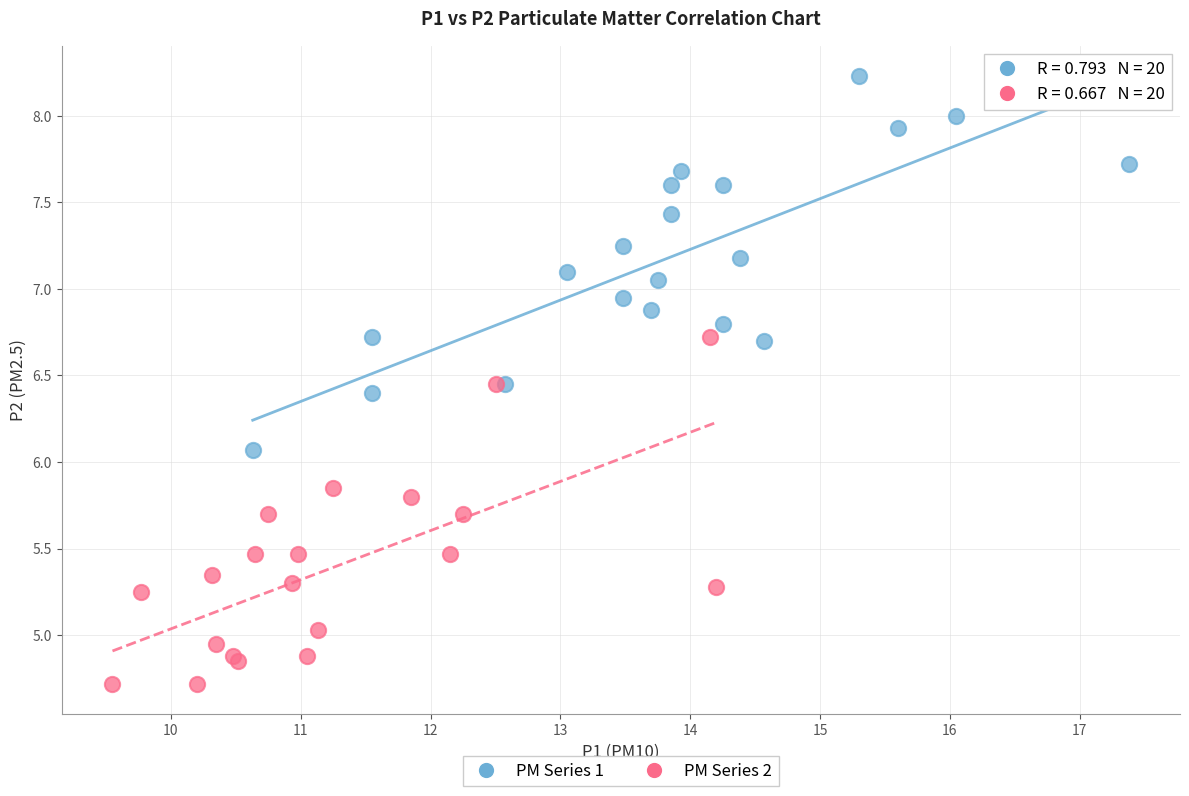

Which series contains the highest Y value?

PM Series 1